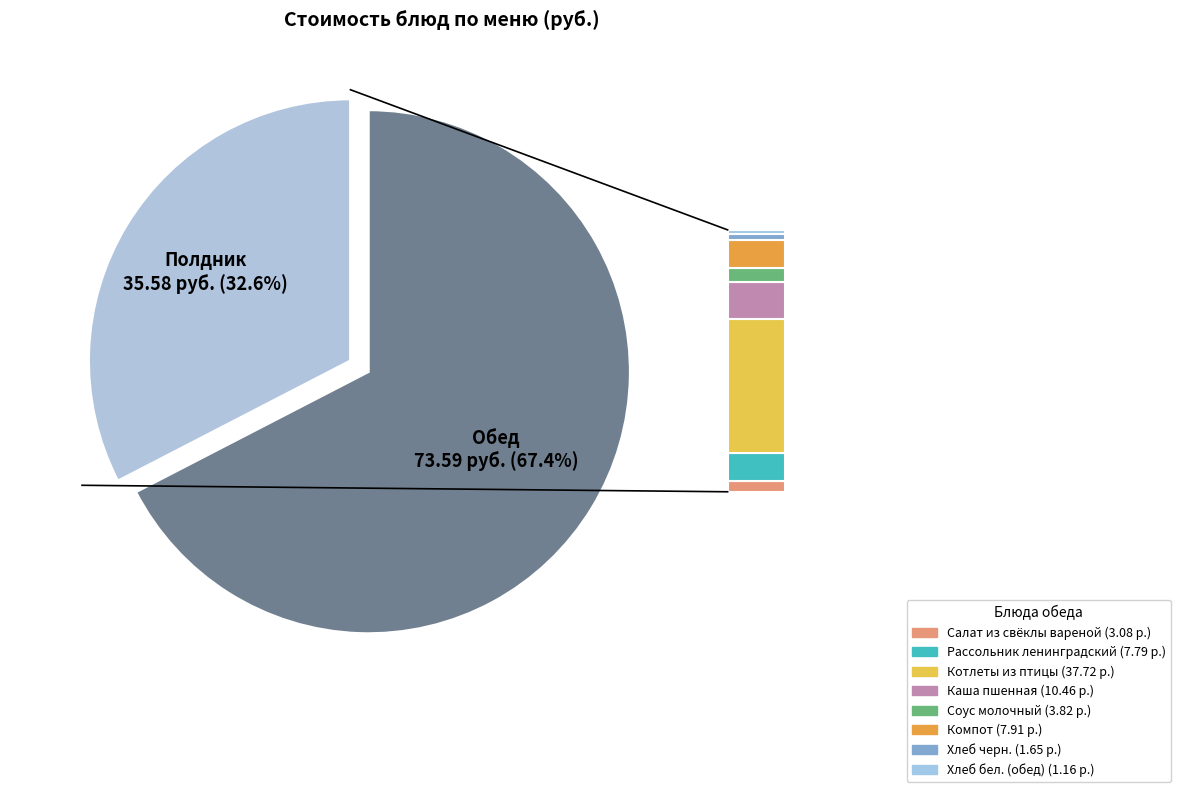

Is there a majority slice in this chart?

Yes